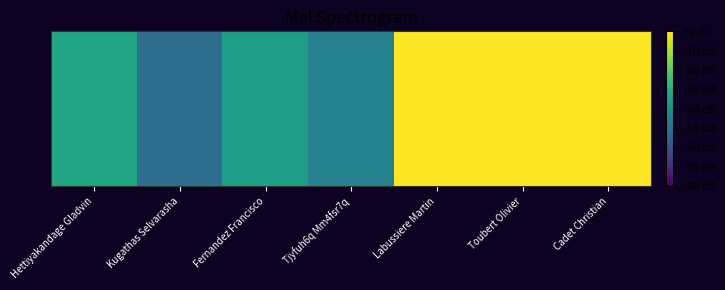

The value at Fernandez Francisco is -35.2. True or false?

True